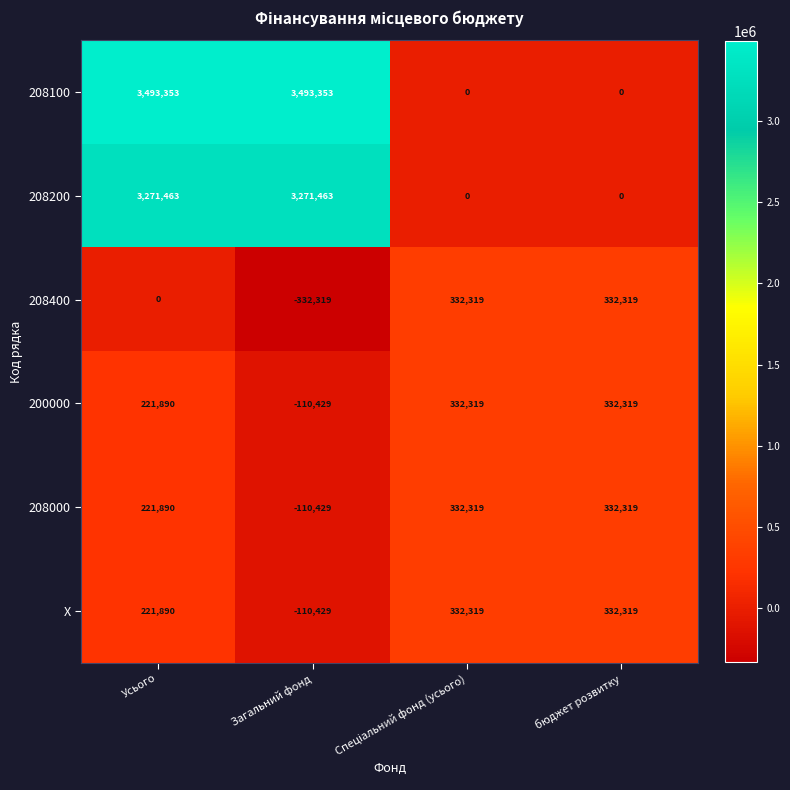

Reading left to right, extract all data points from this chart.

208100: 3493353	3493353	0	0
208200: 3271463	3271463	0	0
208400: 0	-332319	332319	332319
200000: 221890	-110429	332319	332319
208000: 221890	-110429	332319	332319
X: 221890	-110429	332319	332319